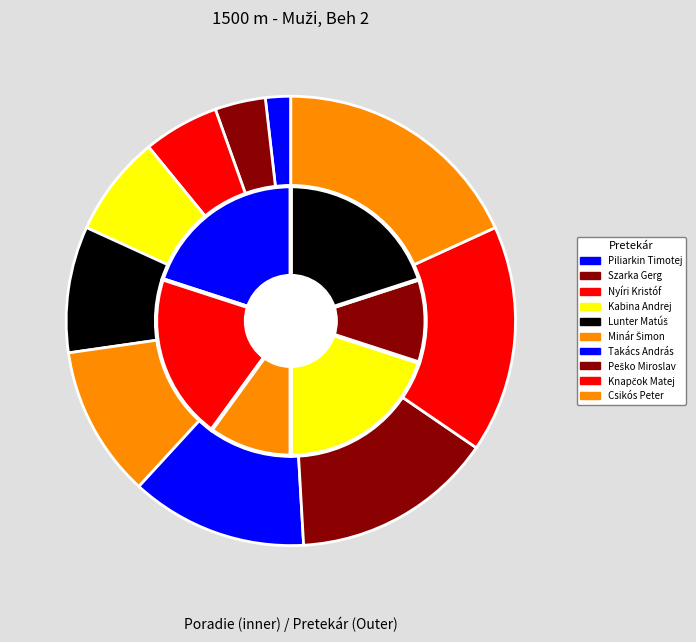

How many slices are in this pie chart?

10